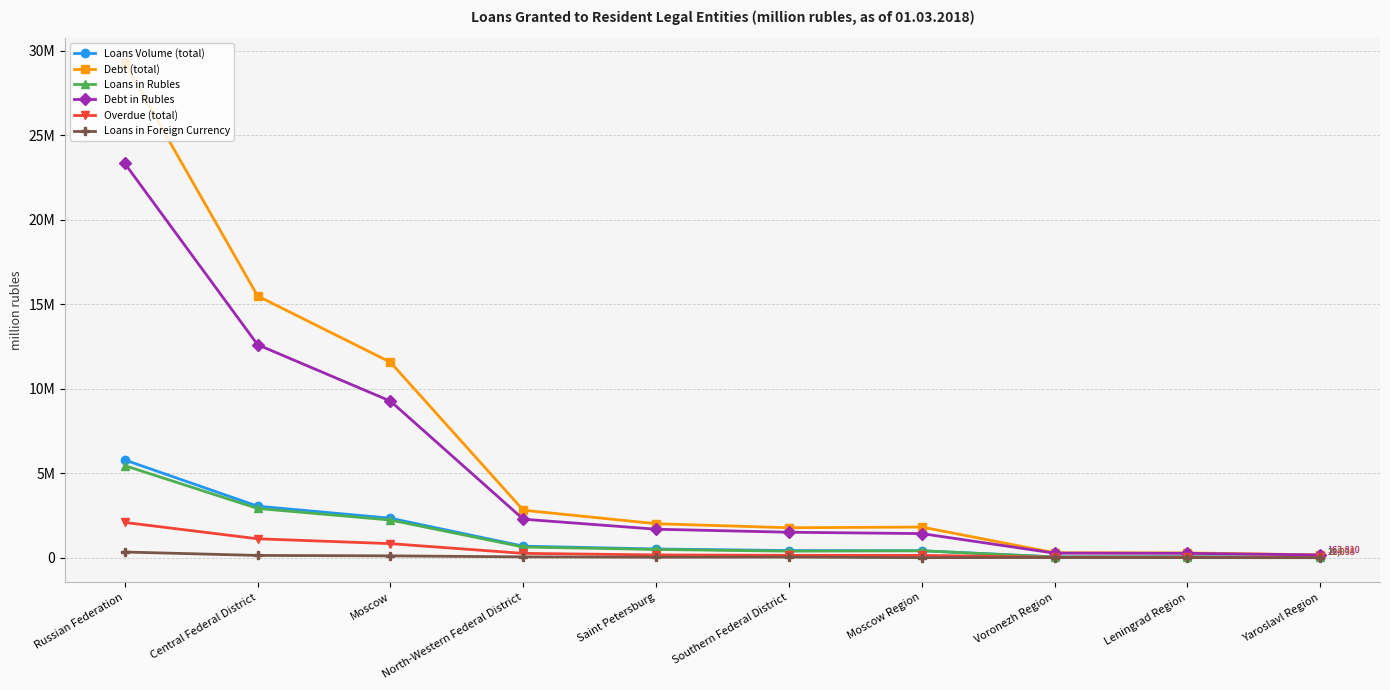

What are all the series names shown in the legend?

Loans Volume (total), Debt (total), Loans in Rubles, Debt in Rubles, Overdue (total), Loans in Foreign Currency